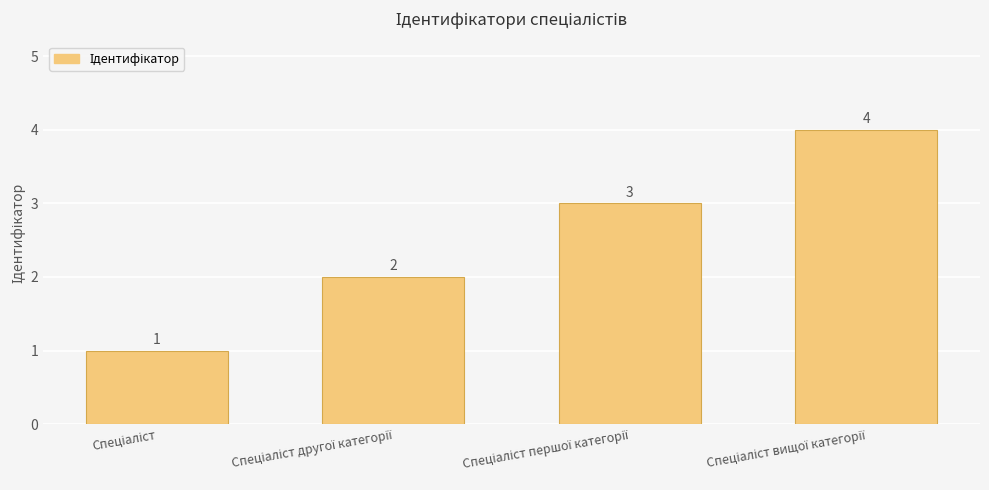

What is the value of the 1st bar from the left?

1